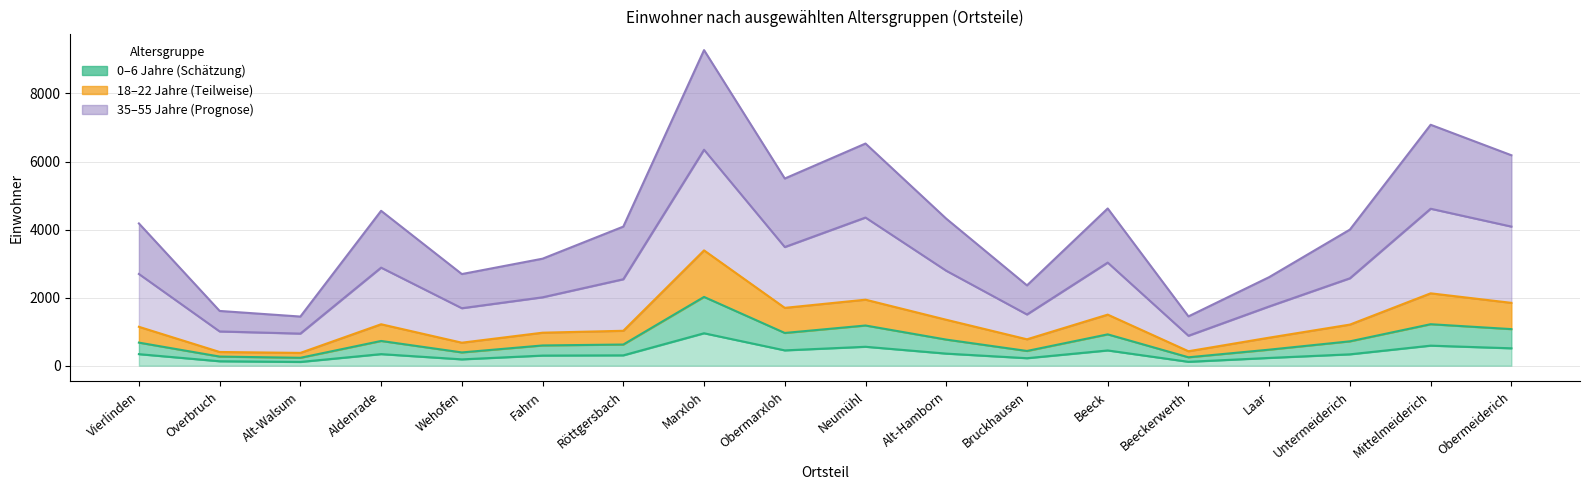

True or false: 35 bis 45 and 45 bis 55 intersect in this chart.

False